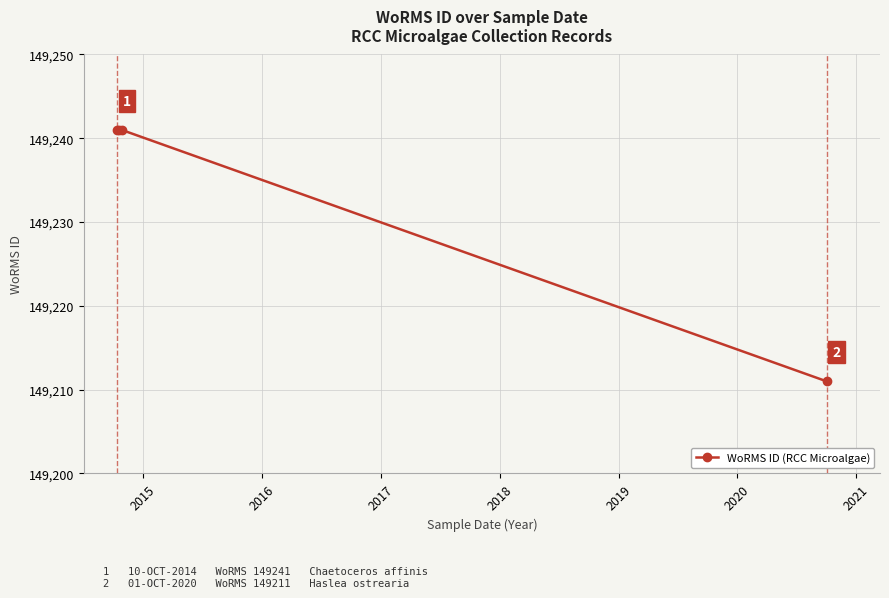

True or false: the data has more than 1 interior local peaks.

False